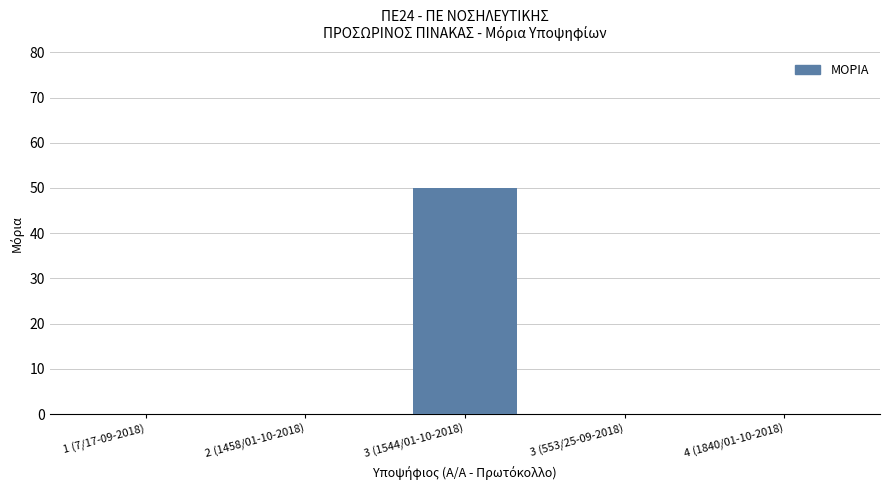

What is the sum of the values at 2 (1458/01-10-2018) and 3 (1544/01-10-2018)?

50